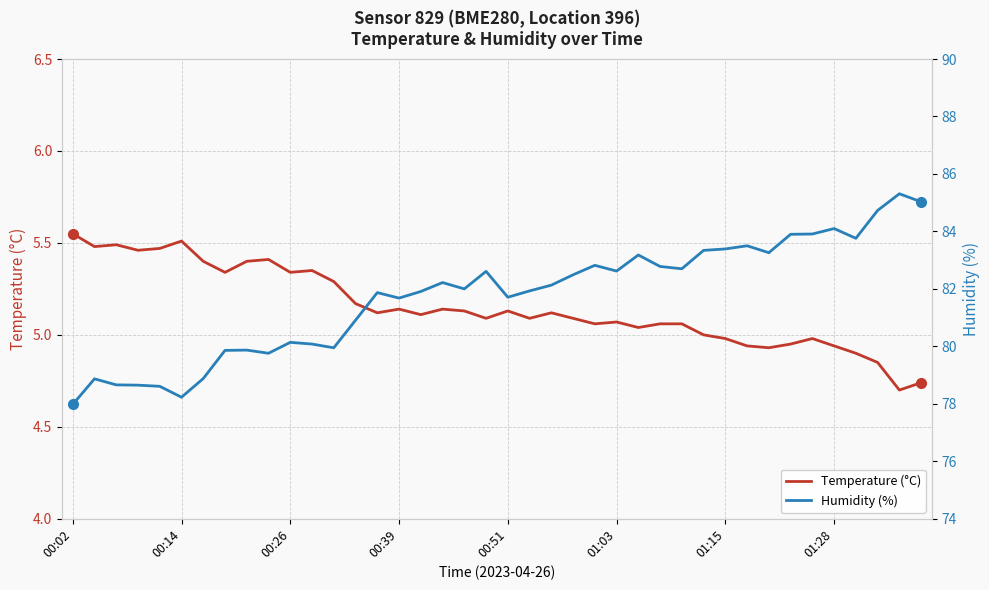

How many data points in Temperature (°C) are above 5?

29